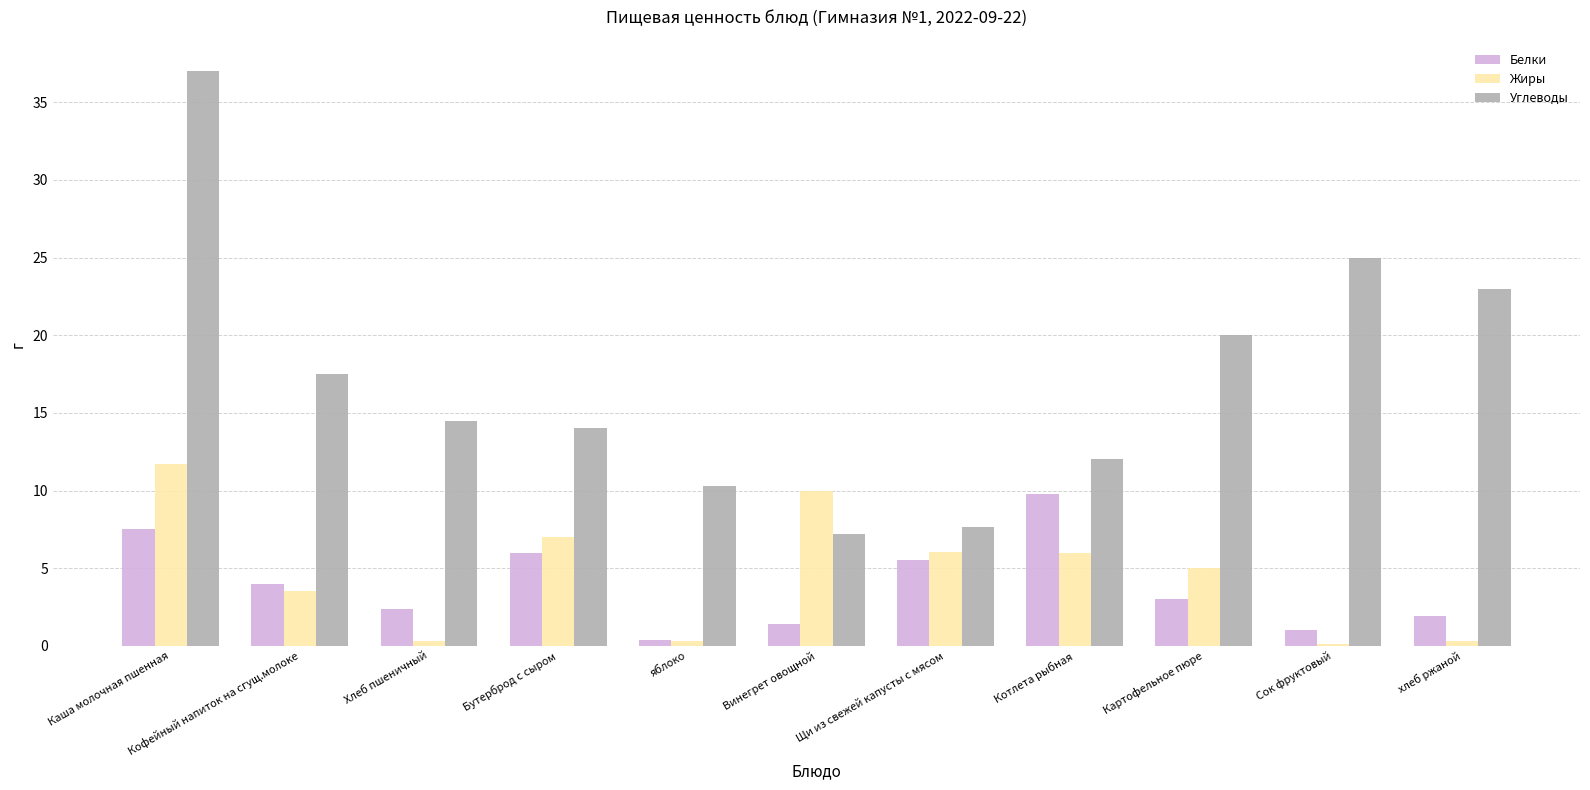

What is the greatest value displayed?

37.0